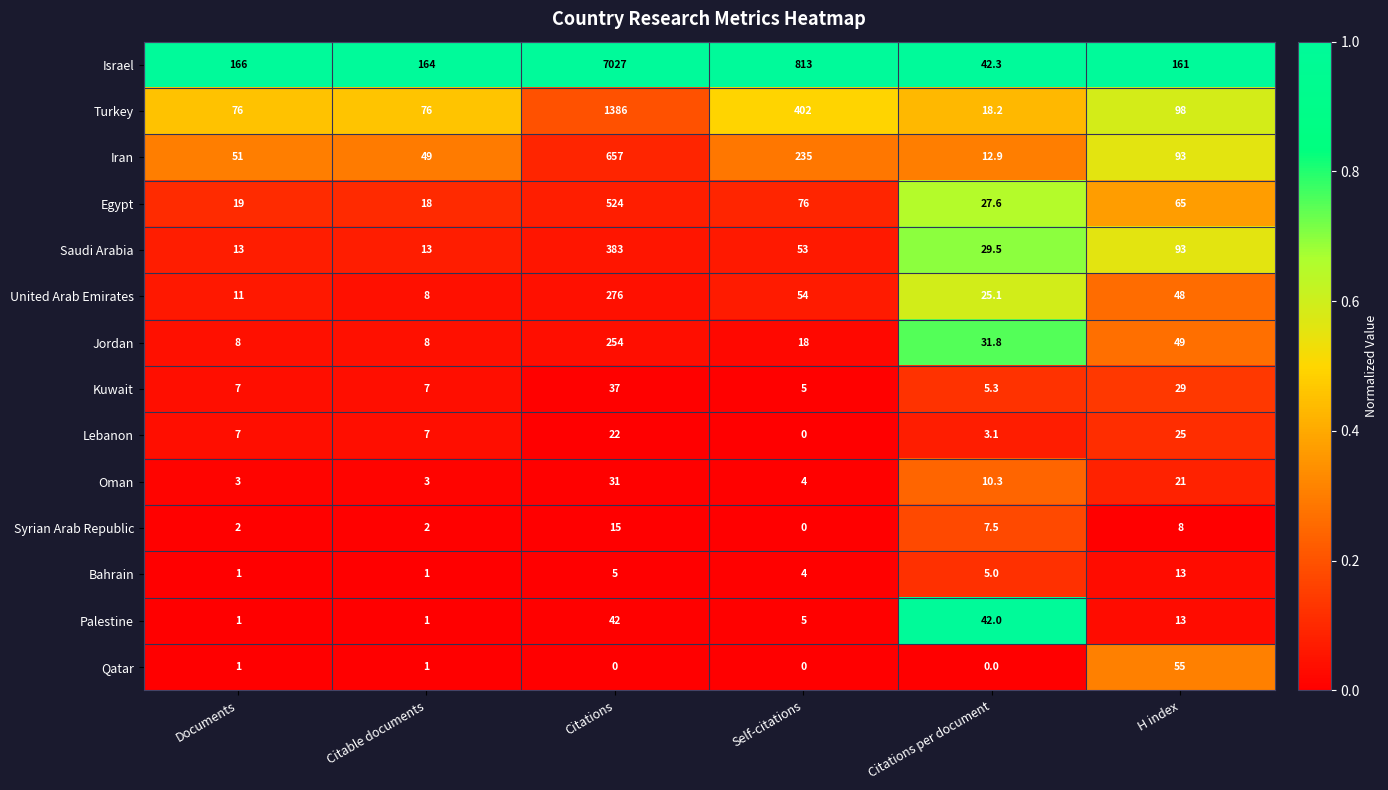

Rank the series by their maximum value, from highest to lowest.

Israel, Turkey, Iran, Egypt, Saudi Arabia, United Arab Emirates, Jordan, Qatar, Palestine, Kuwait, Oman, Lebanon, Syrian Arab Republic, Bahrain